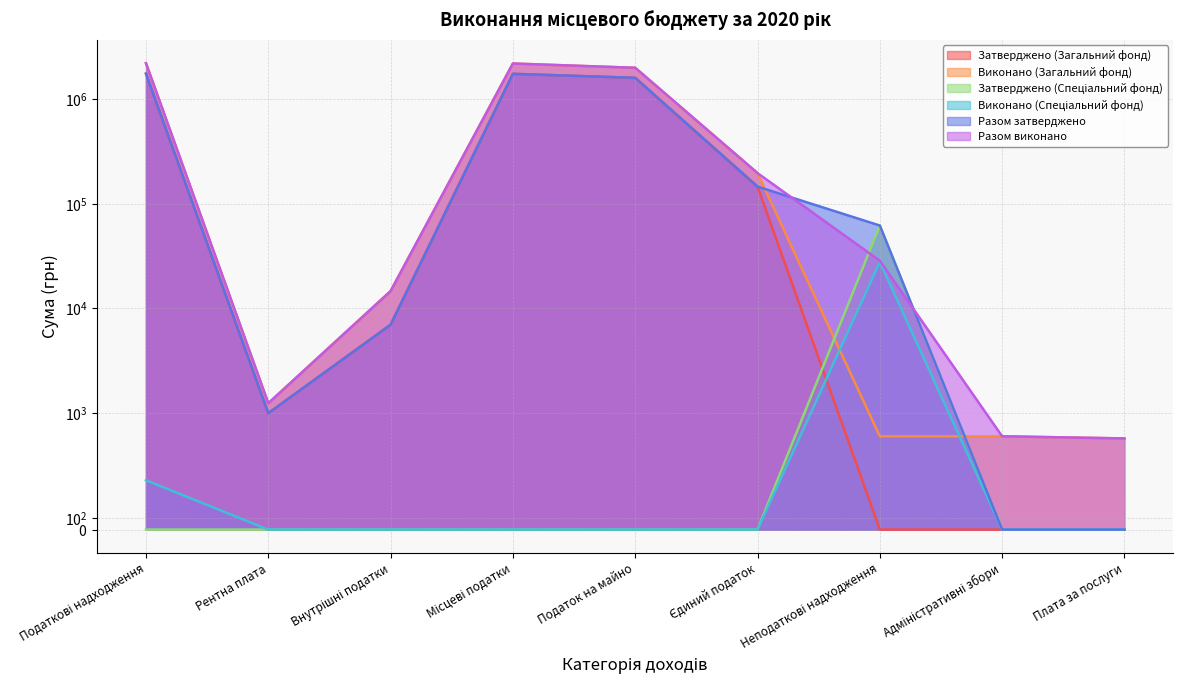

At which category does the chart reach its minimum across all series?

Неподаткові надходження